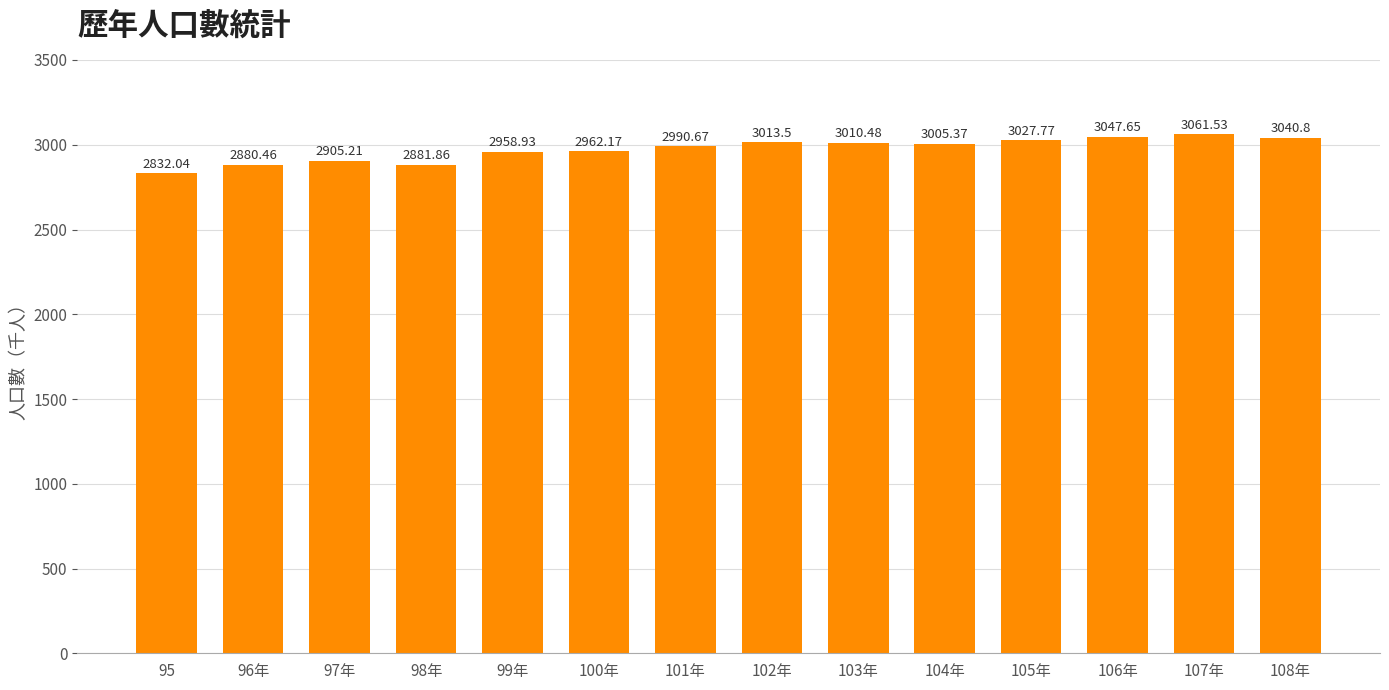

Approximately how many times larger is the value at 103年 compared to 101年?

1.0